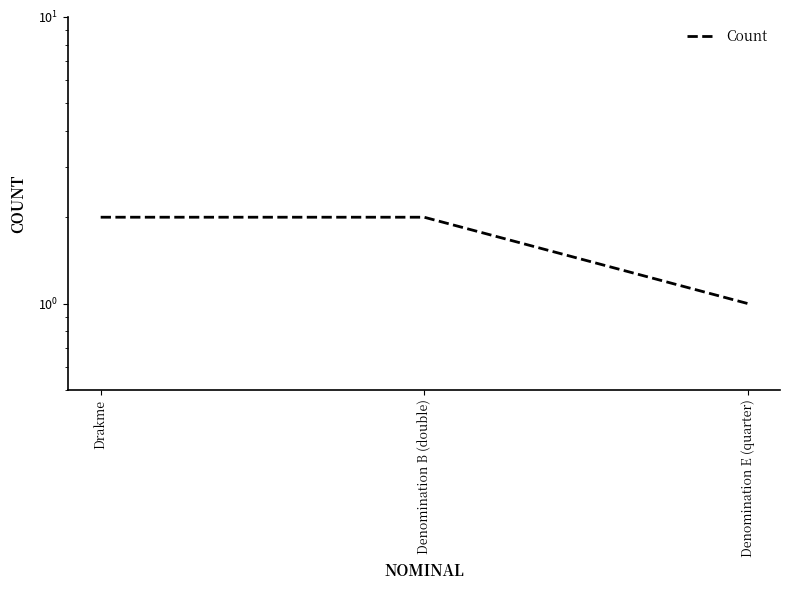

Which label corresponds to the largest value in the chart?

Drakme